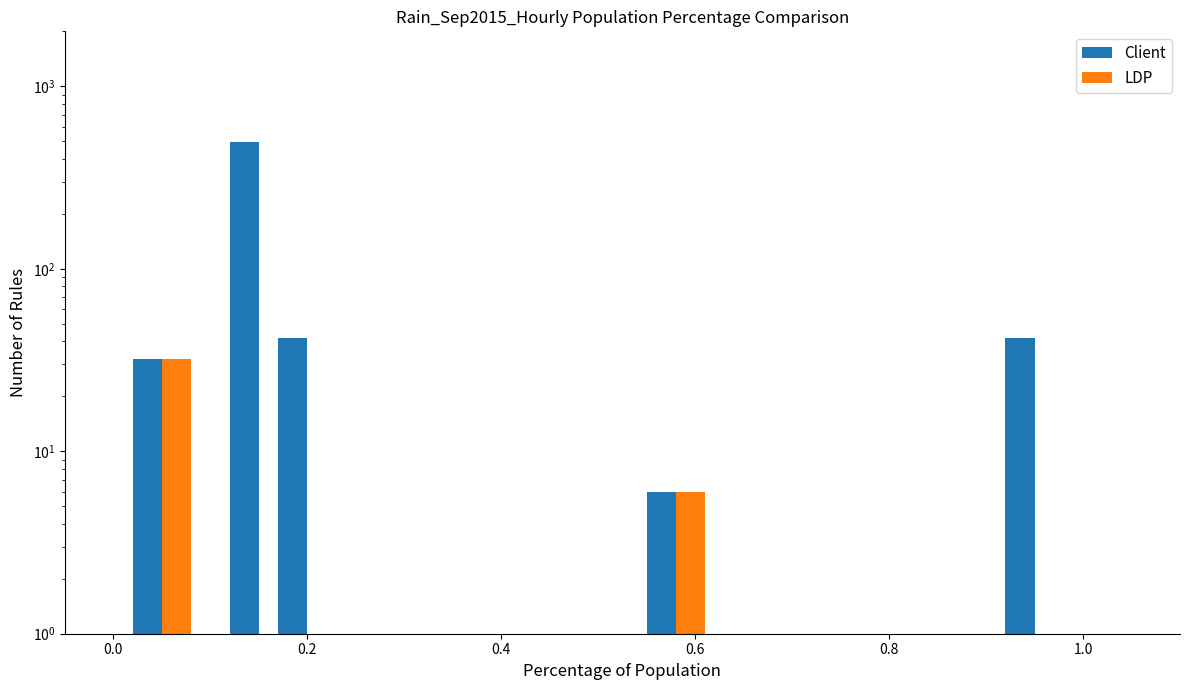

How many values in Client are above zero?

6